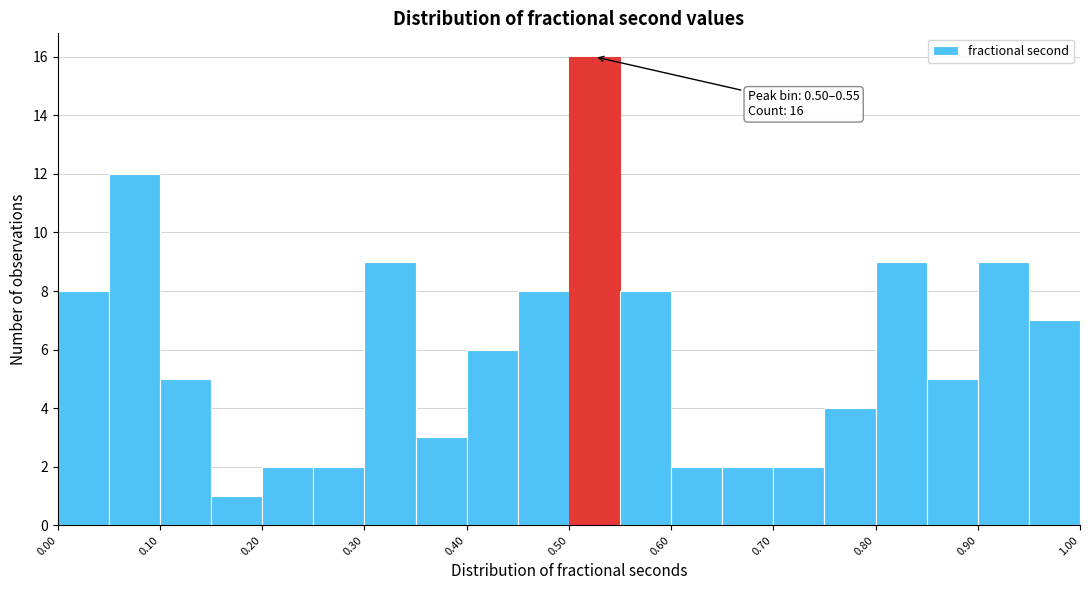

Over which range of the x-axis is the bar tallest?

0.50 to 0.55